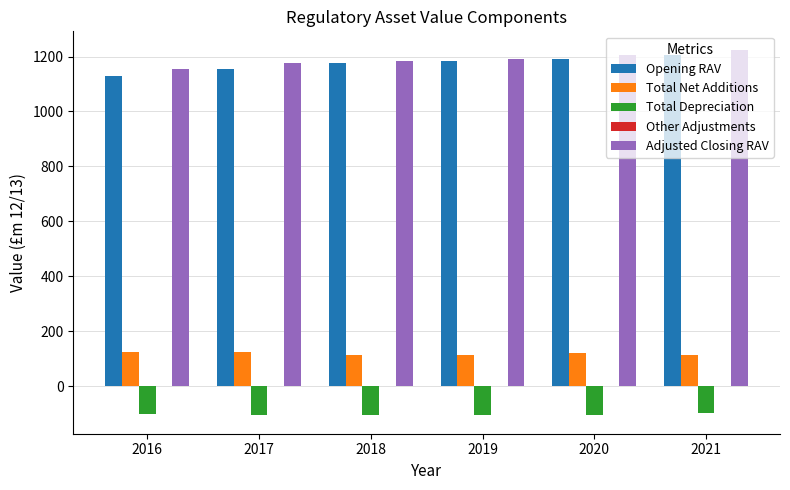

Which category has the lowest value in the Opening RAV series?

2016